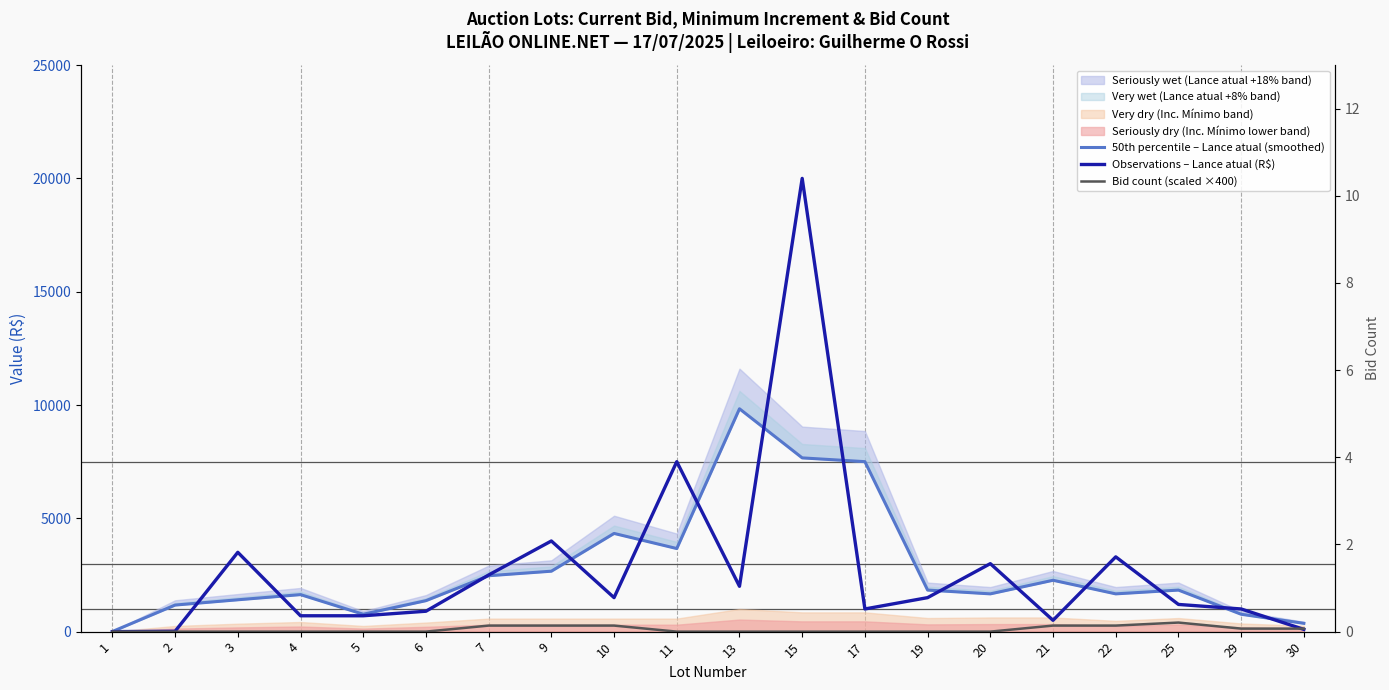

Is this an area chart (filled region under the line)?

No